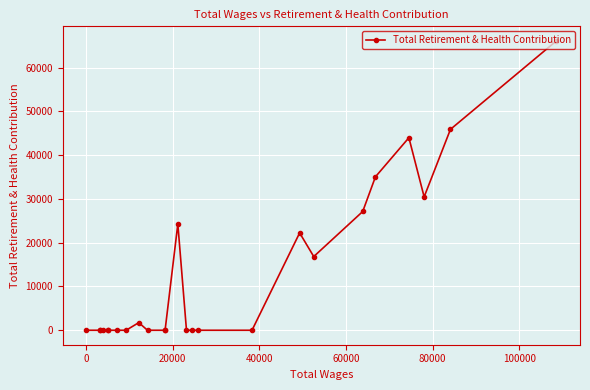

What is the sum of all values?

313849